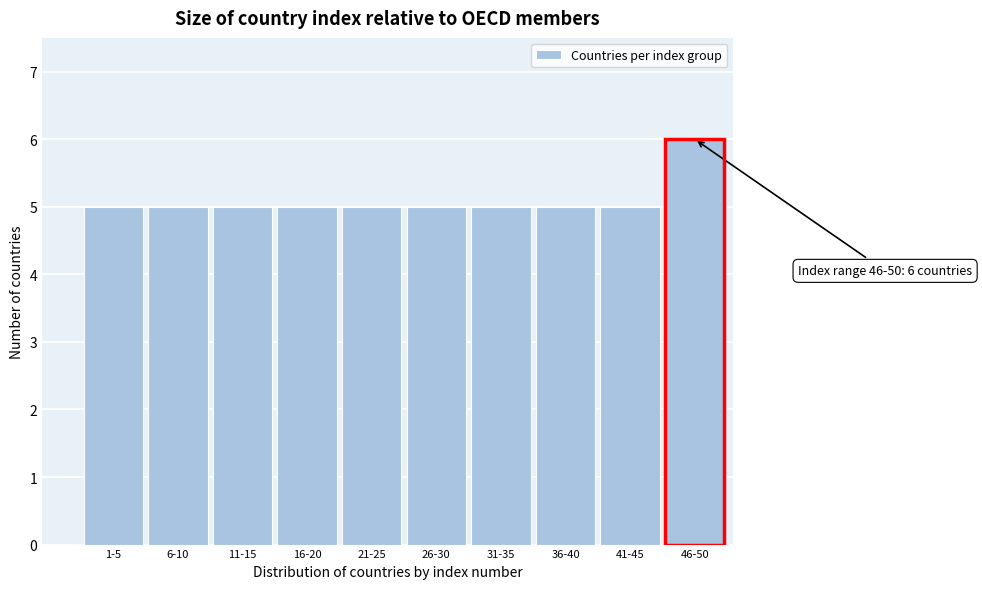

Reading right to left, extract all data points from this chart.

6	5	5	5	5	5	5	5	5	5